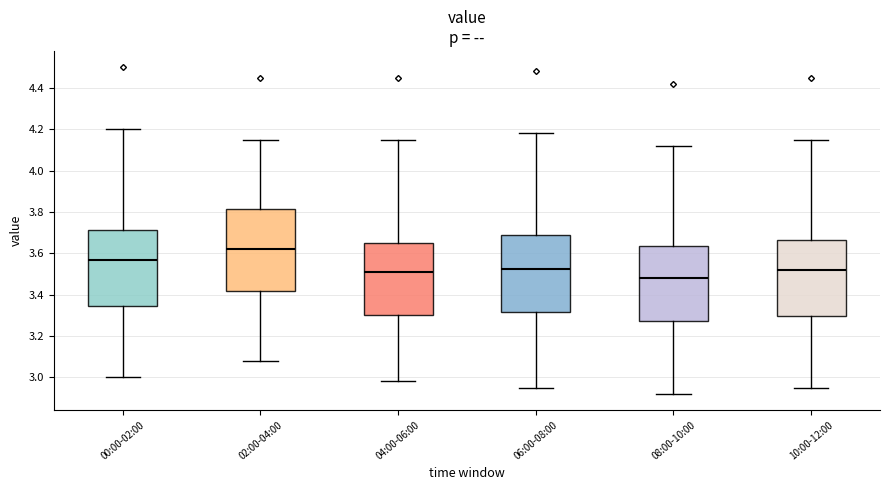

Which box's median line is the lowest?

08:00-10:00